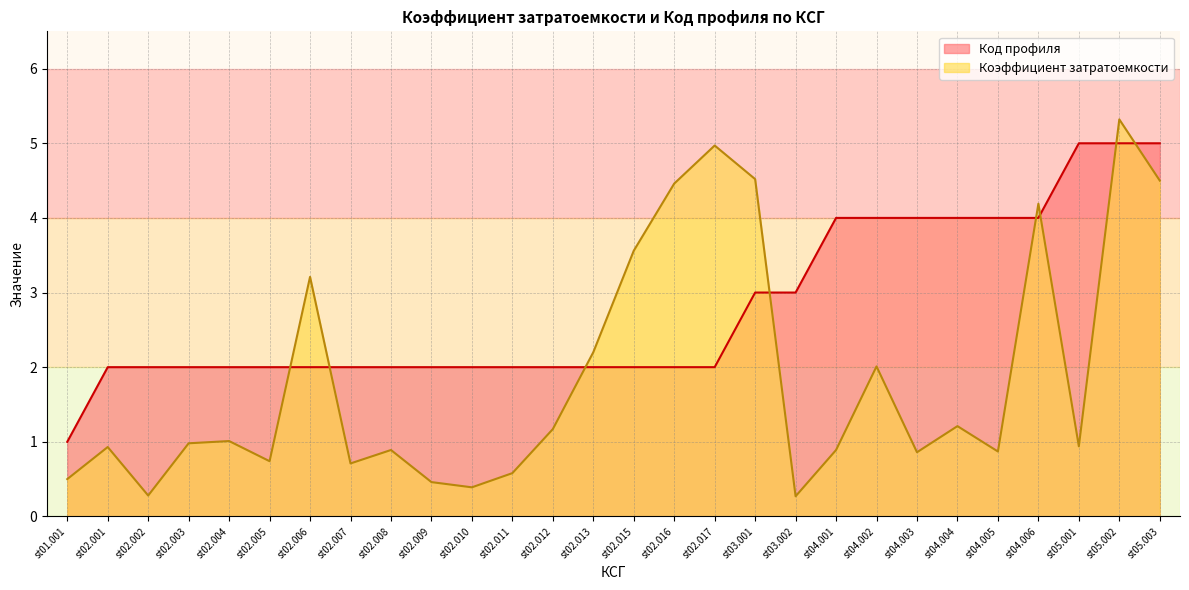

Which series ends up on top after the final intersection of Код профиля and Коэффициент затратоемкости?

Код профиля